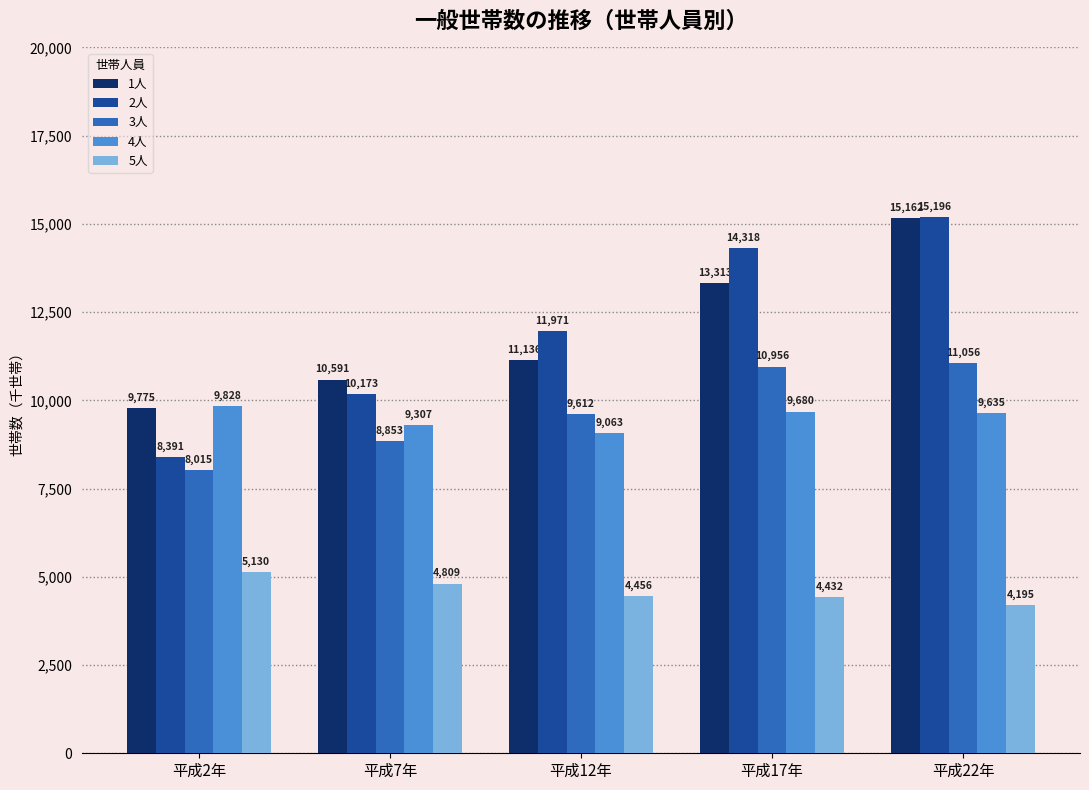

What position from the left is 平成22年?

5